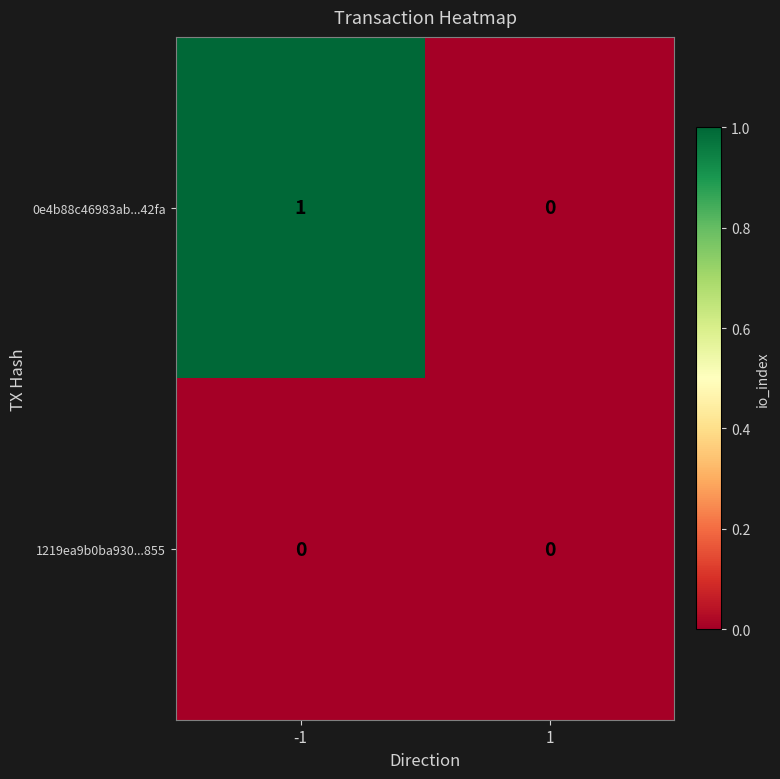

Which series has the largest total across all categories?

0e4b88c46983ab...42fa